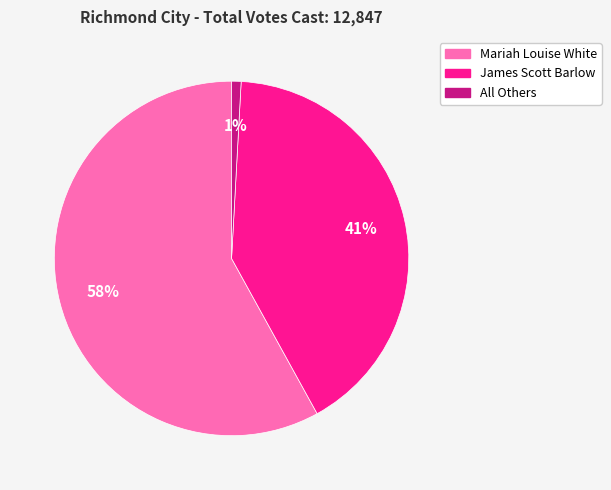

The All Others slice represents 1% of the pie. True or false?

True